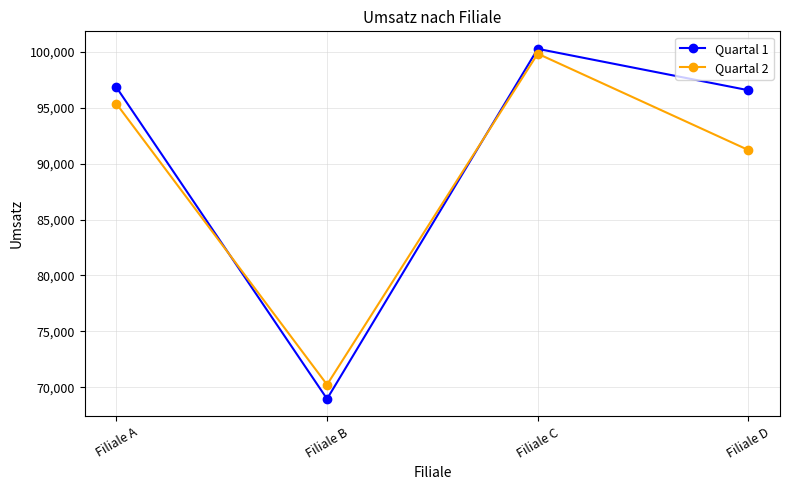

Where do Quartal 2 and Quartal 1 first cross each other?

Filiale A and Filiale B